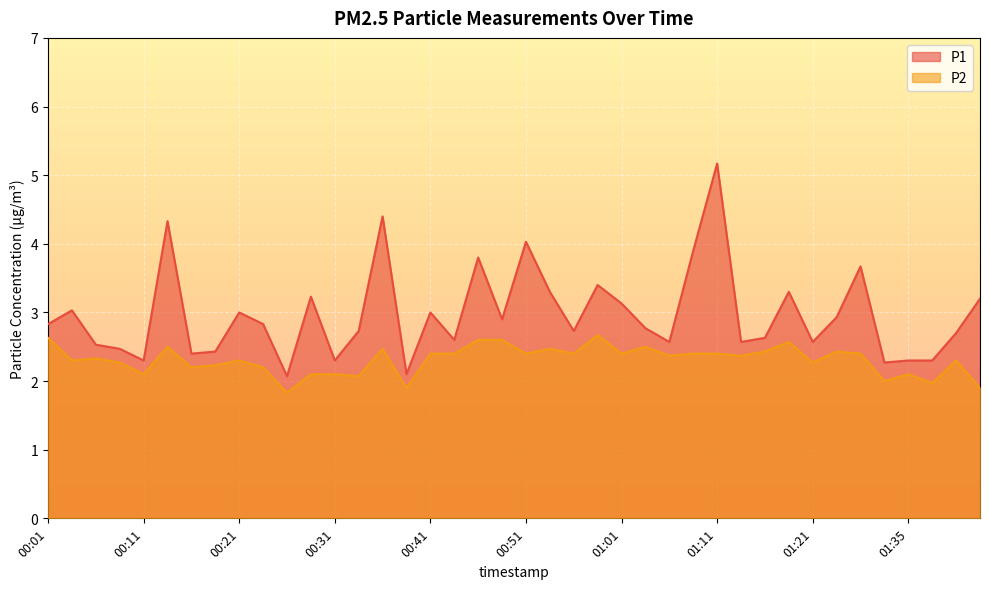

In P1, how many points are lower than both neighbors (excluding endpoints)?

12